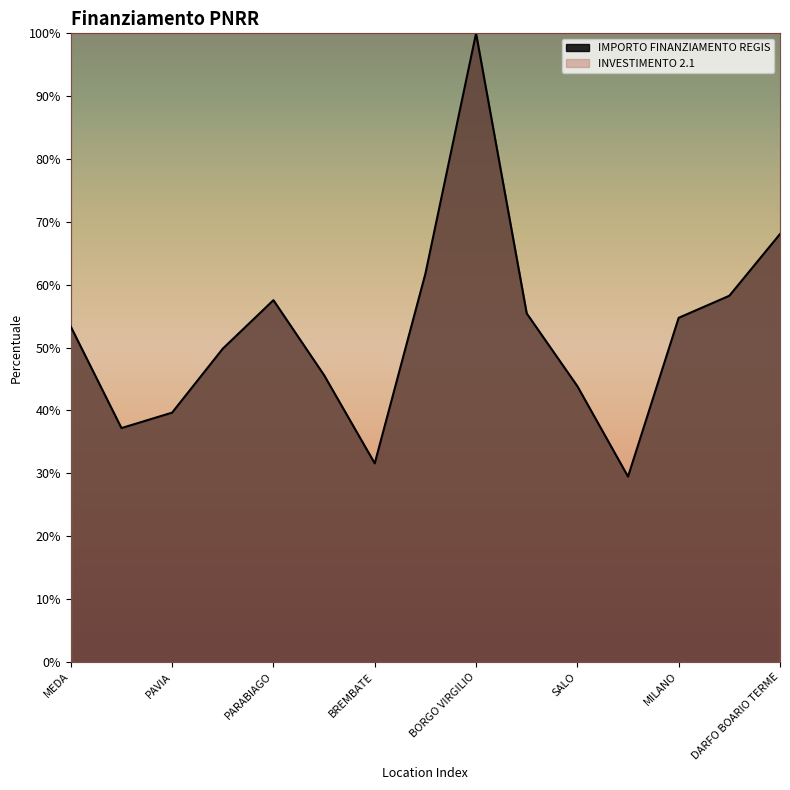

What is the label of the 8th point from the right?

BRESCIA